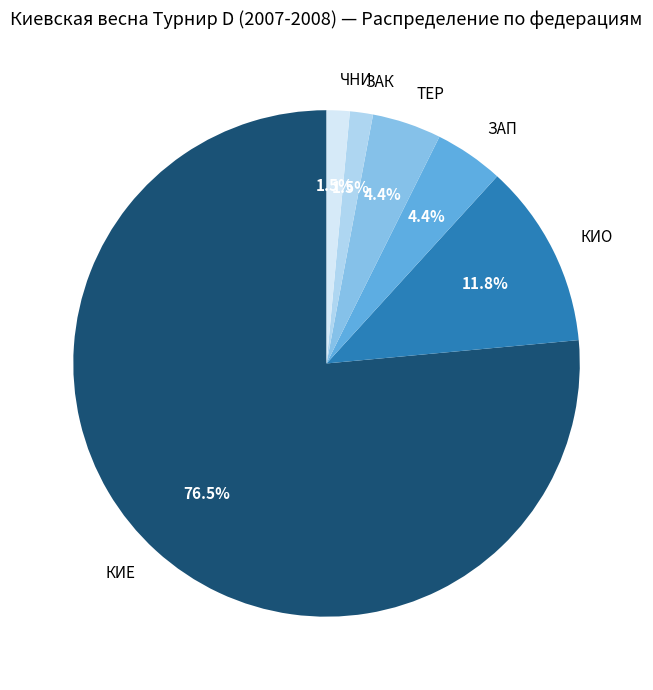

What is the largest slice in the pie chart?

КИЕ